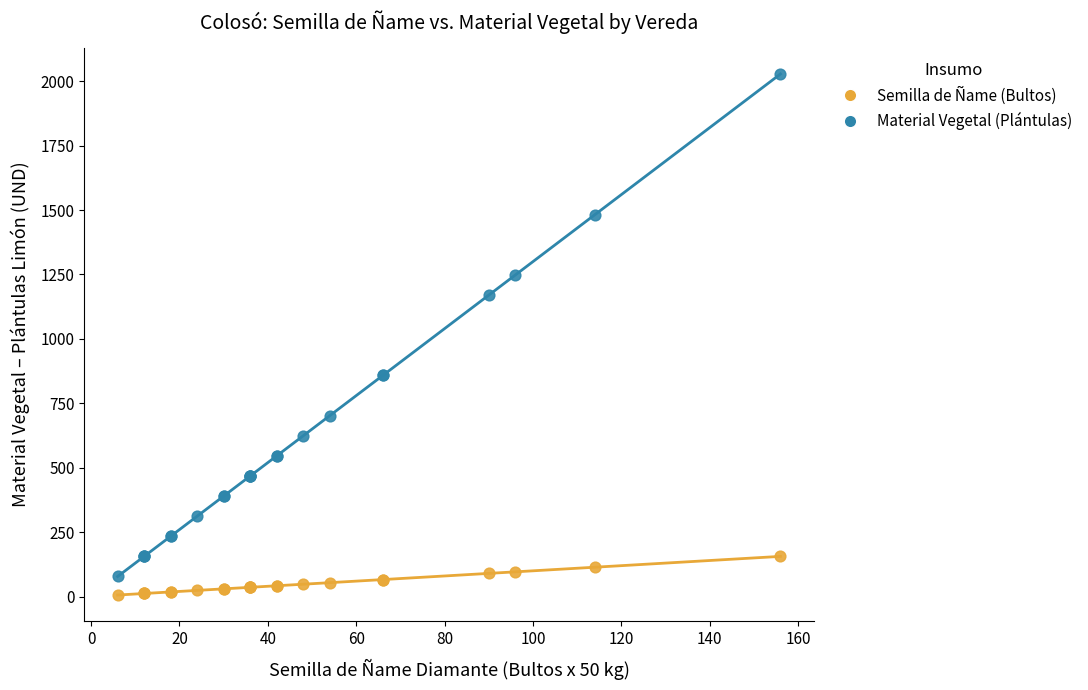

In the Material Vegetal (Plántulas) series, what Y value is closest to 1053?

1170